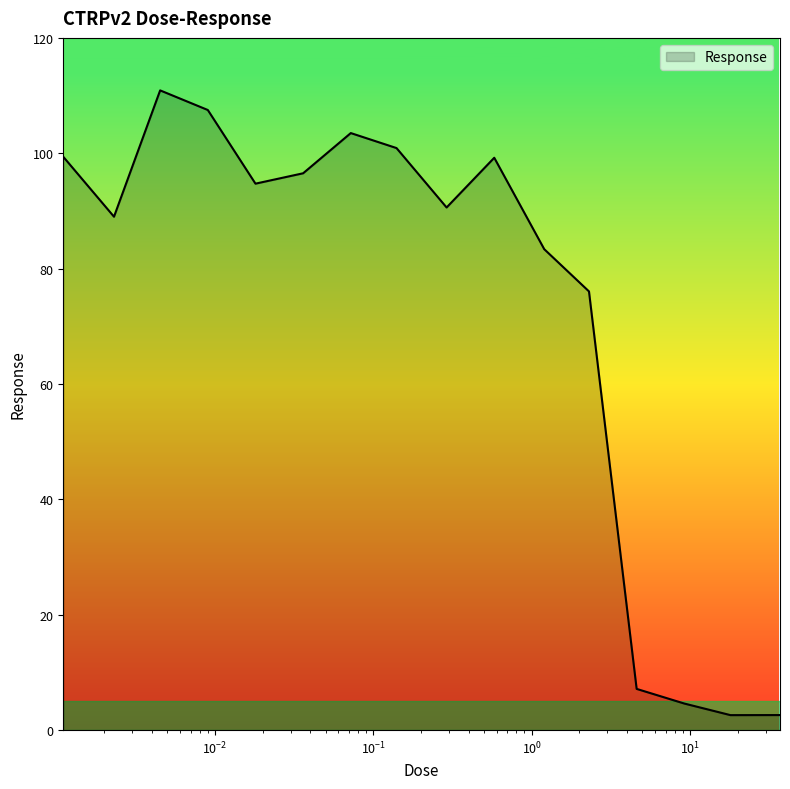

What is the smallest value displayed?

2.6